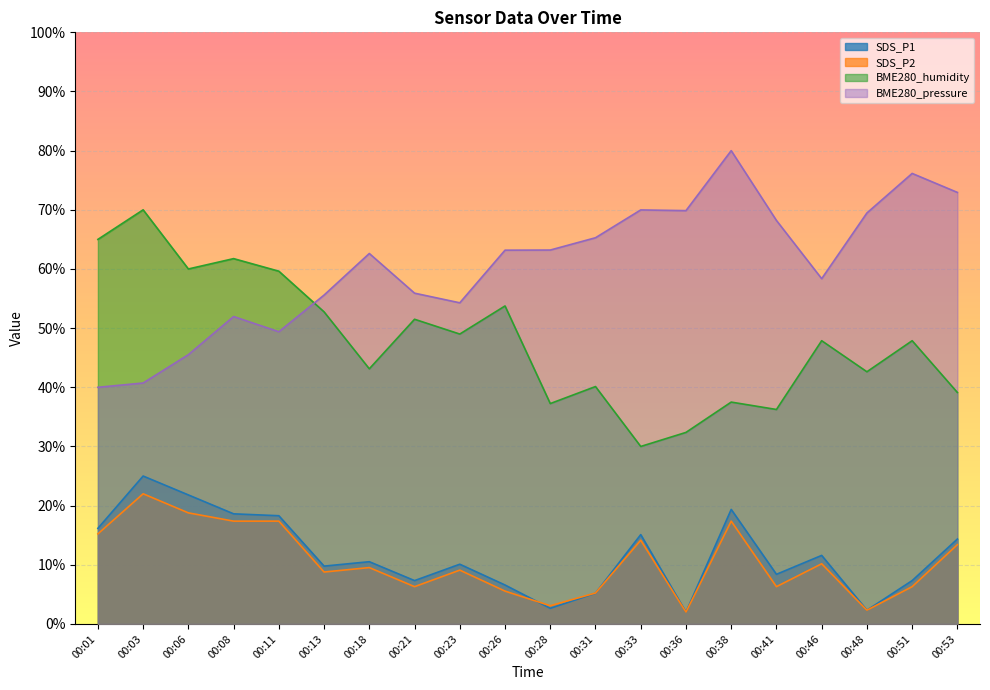

Which category has the highest value in the BME280_humidity series?

00:03